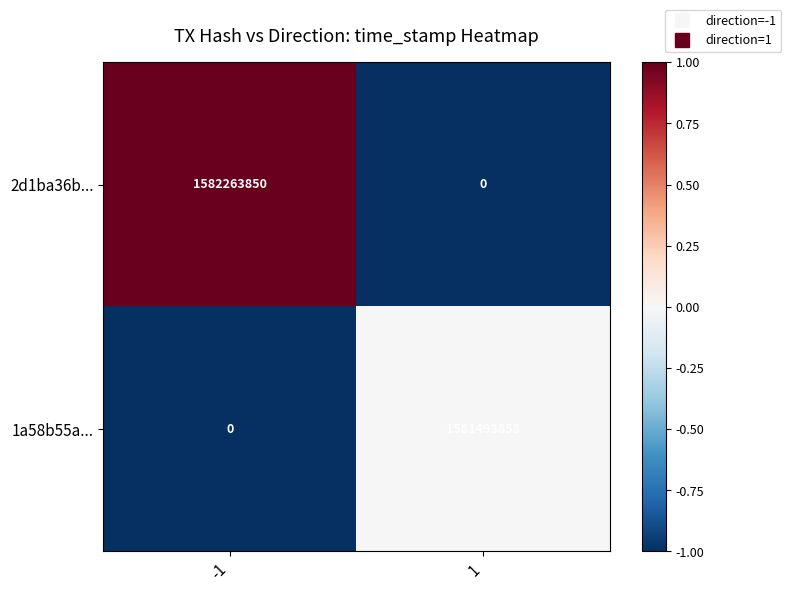

List the series in order of their overall mean, lowest first.

1a58b55a..., 2d1ba36b...